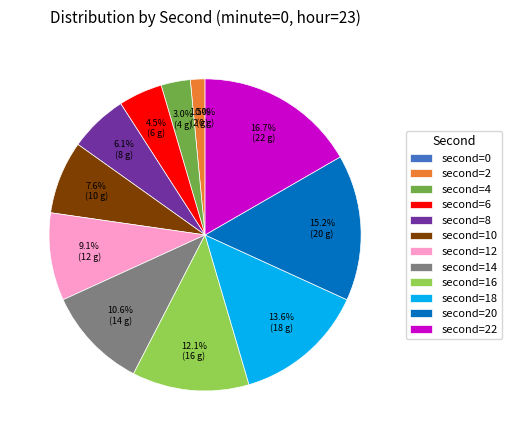

Which slice is the largest?

22